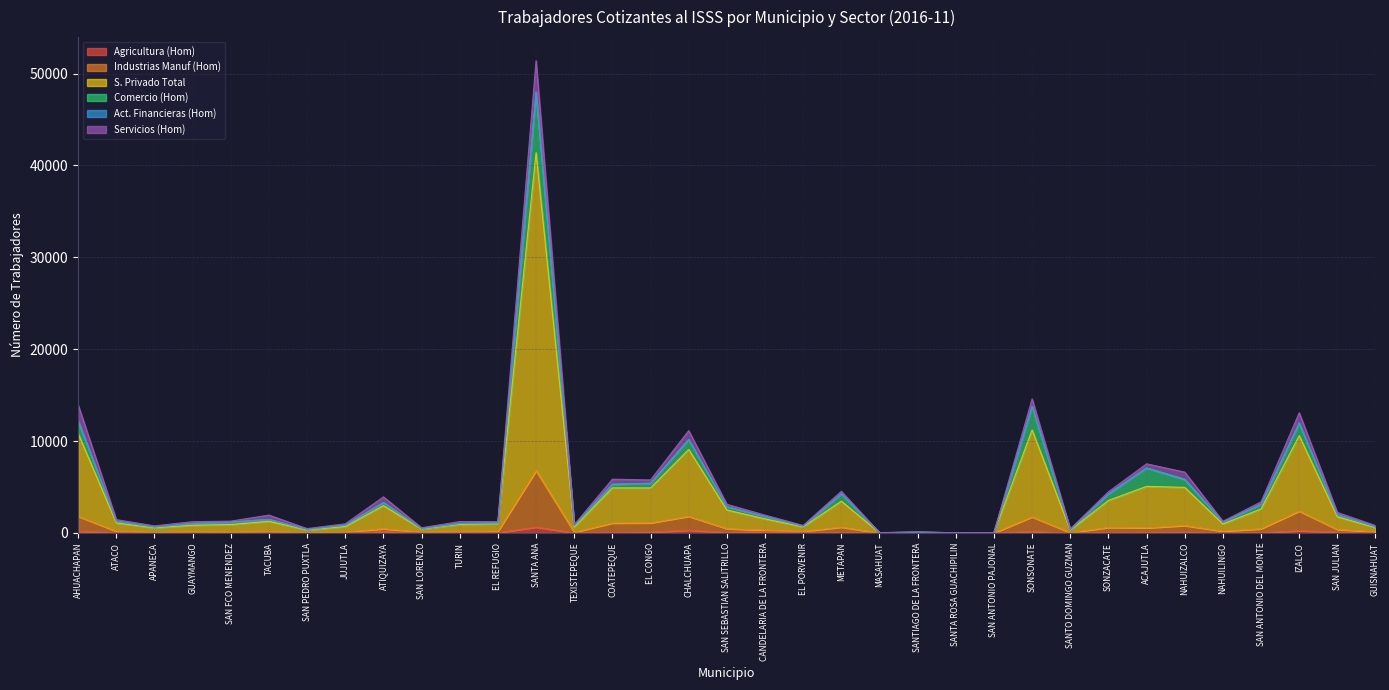

The value of S. Privado Total at ATACO is 2104. True or false?

False